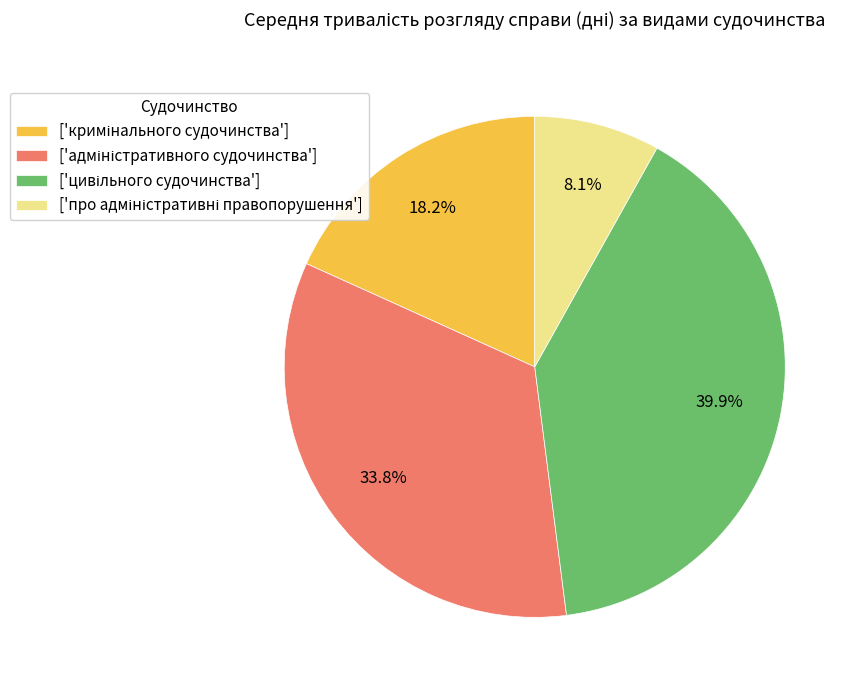

Is there any slice that represents more than half of the pie?

No